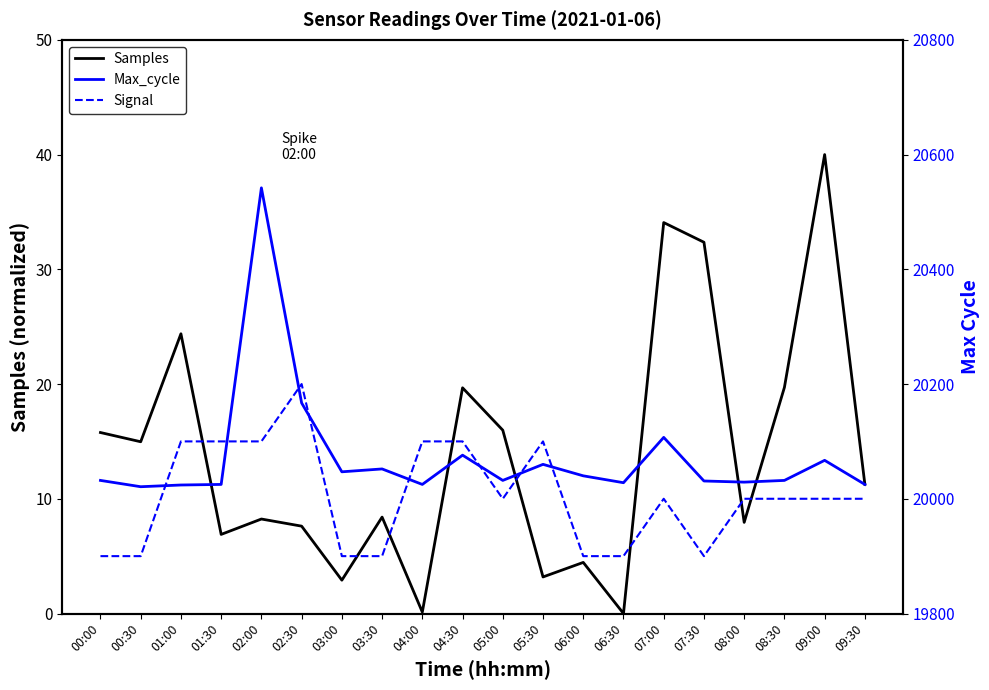

True or false: Max_cycle and Signal intersect in this chart.

False